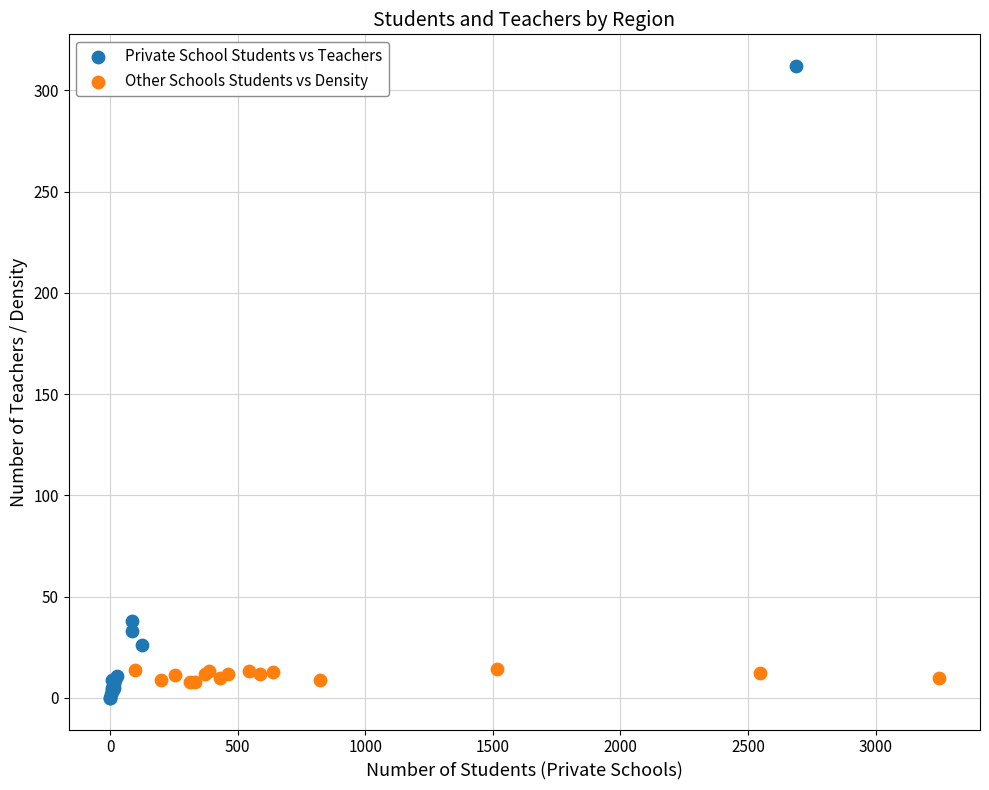

Which series contains the highest Y value?

Private School Students vs Teachers